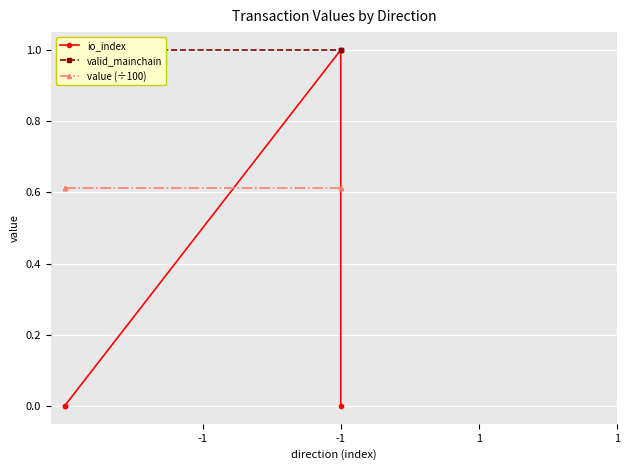

Is it true that value (÷100) equals 0.9 at -1?

False